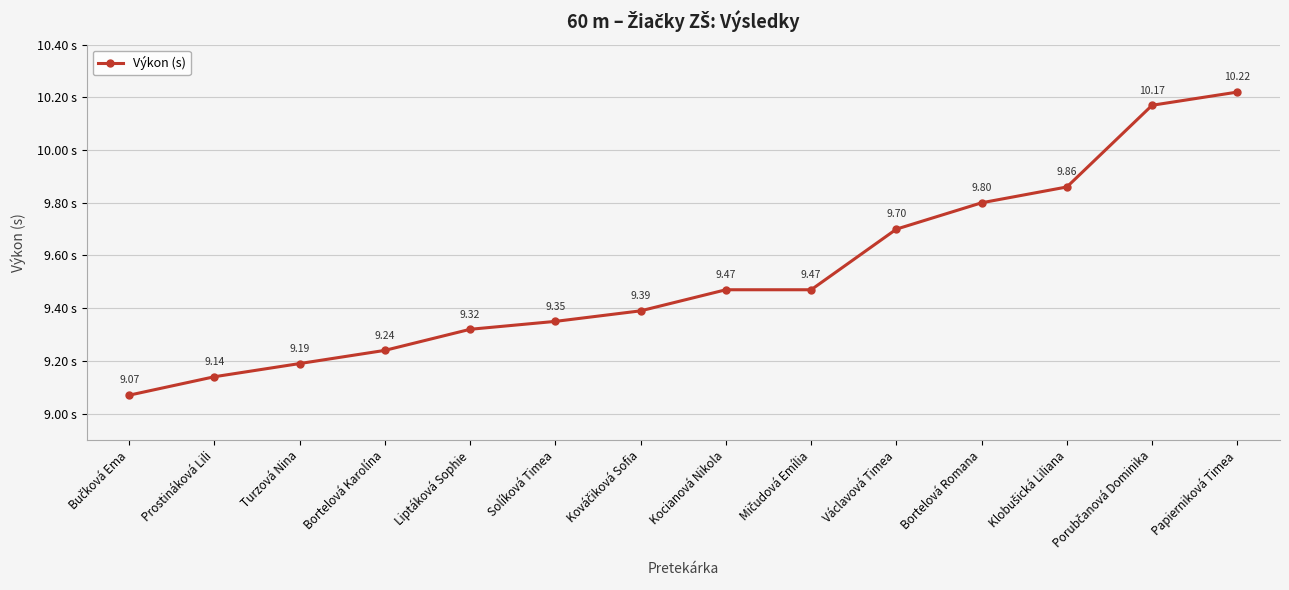

What is the average value?

9.5